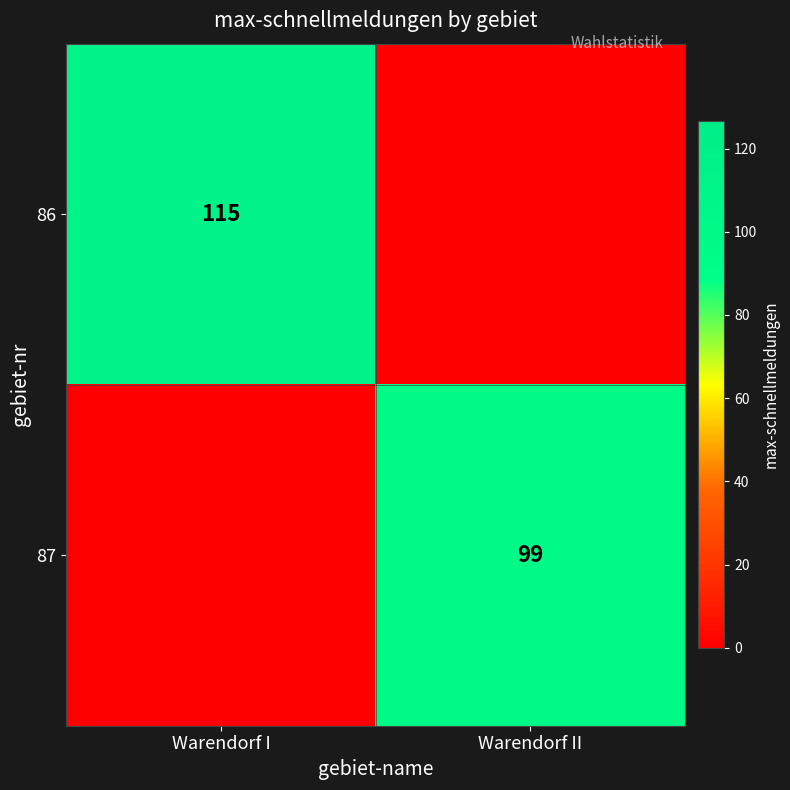

What is the average value of the 87 series?

50